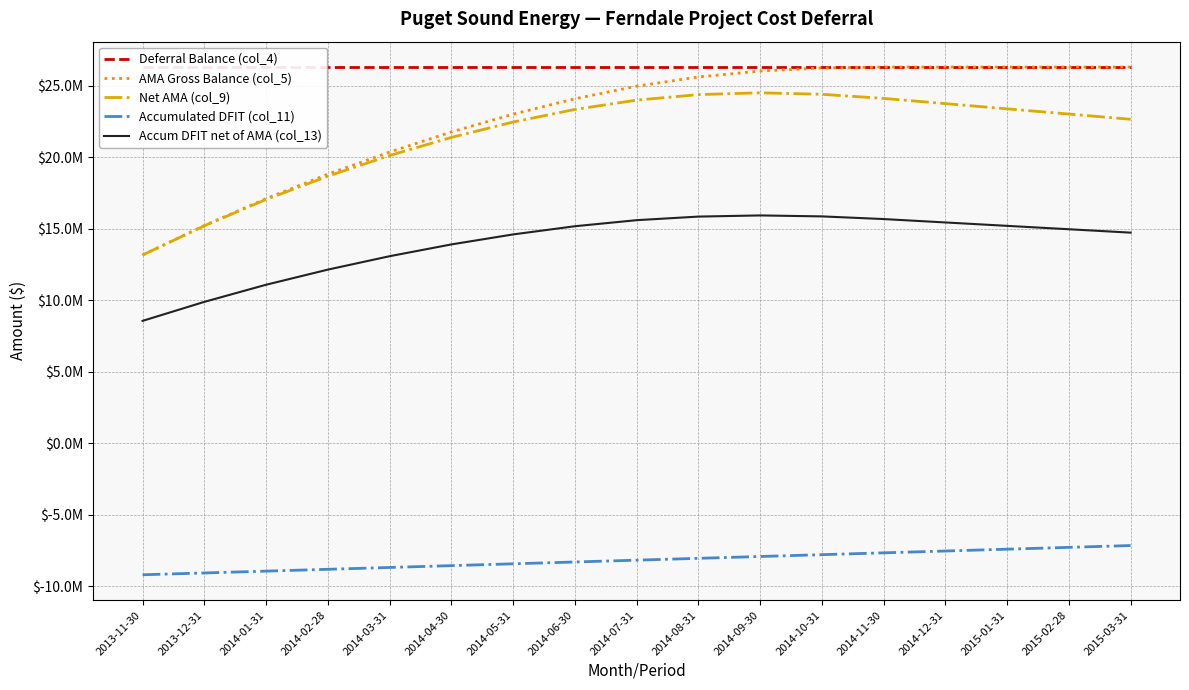

At 2014-09-30, list the series in order from largest to smallest.

Deferral Balance (col_4), AMA Gross Balance (col_5), Net AMA (col_9), Accum DFIT net of AMA (col_13), Accumulated DFIT (col_11)